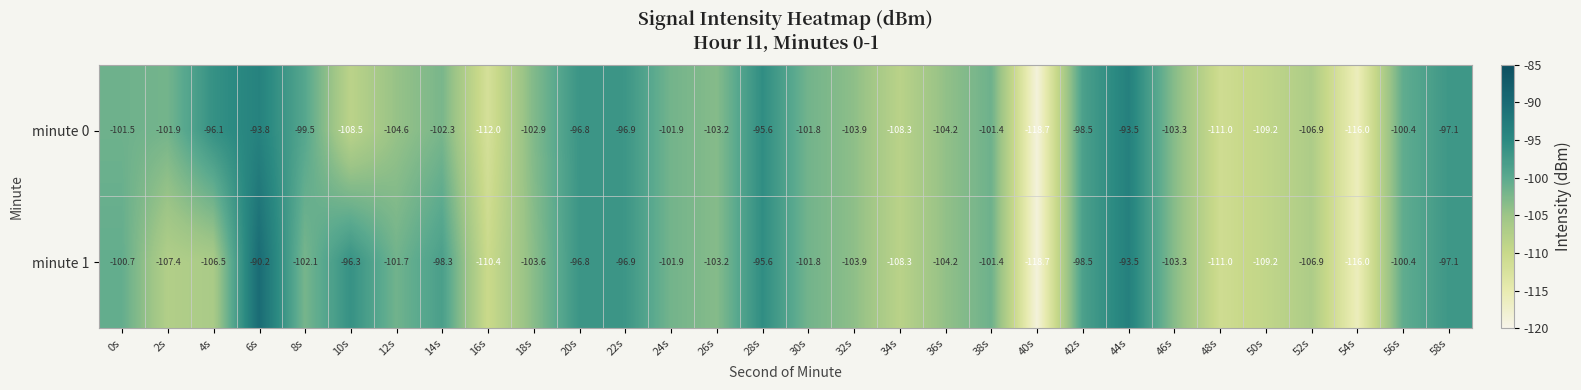

Which series has the largest range (max minus min)?

minute 1